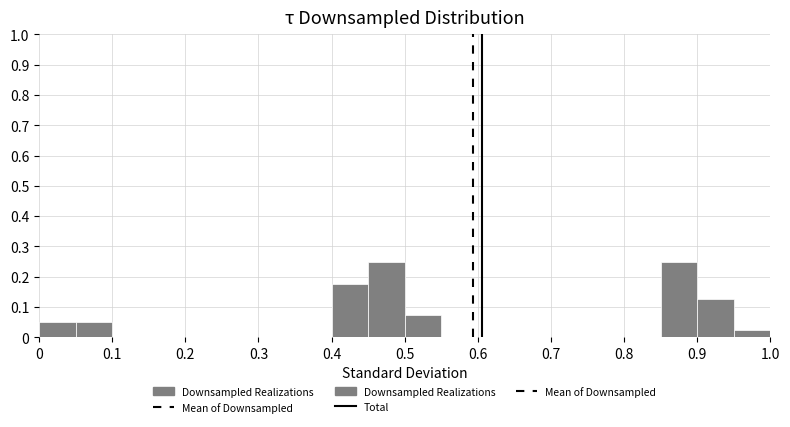

Reading left to right, transcribe this chart: for each bar, give the range it covers on the x-axis and its height. The values are not printed on the chart, so give them approximately, as read against the axis.

0.00 to 0.05: 0.05
0.05 to 0.10: 0.05
0.10 to 0.15: 0
0.15 to 0.20: 0
0.20 to 0.25: 0
0.25 to 0.30: 0
0.30 to 0.35: 0
0.35 to 0.40: 0
0.40 to 0.45: 0.18
0.45 to 0.50: 0.25
0.50 to 0.55: 0.08
0.55 to 0.60: 0
0.60 to 0.65: 0
0.65 to 0.70: 0
0.70 to 0.75: 0
0.75 to 0.80: 0
0.80 to 0.85: 0
0.85 to 0.90: 0.25
0.90 to 0.95: 0.13
0.95 to 1.00: 0.03